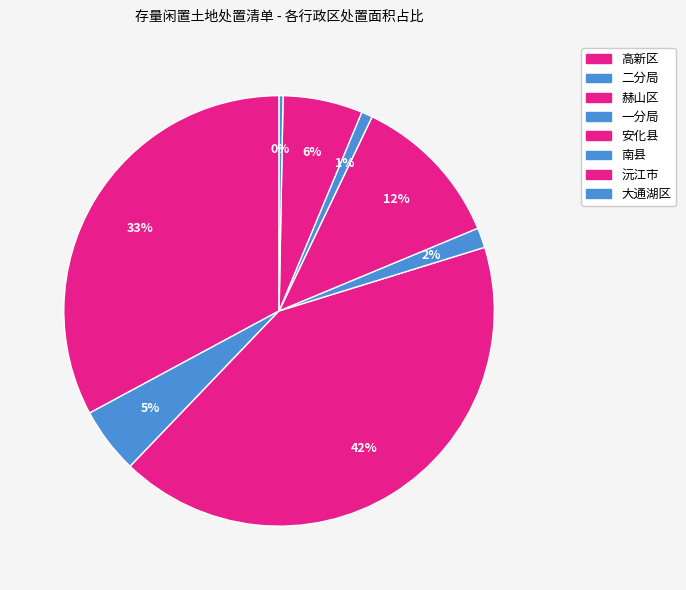

Rank the categories by value from lowest to highest.

大通湖区, 南县, 一分局, 二分局, 沅江市, 安化县, 高新区, 赫山区